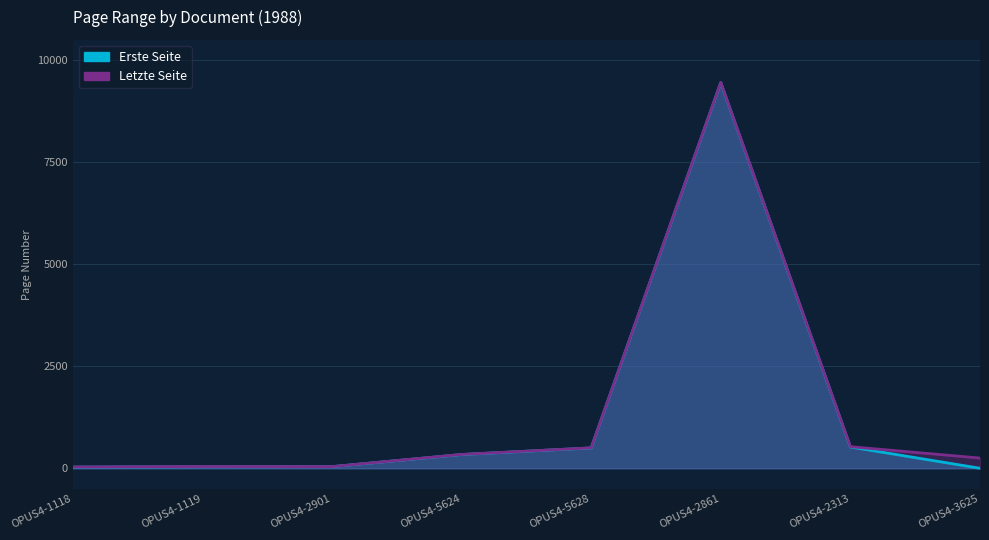

True or false: Letzte Seite has more than 0 interior local peaks.

True